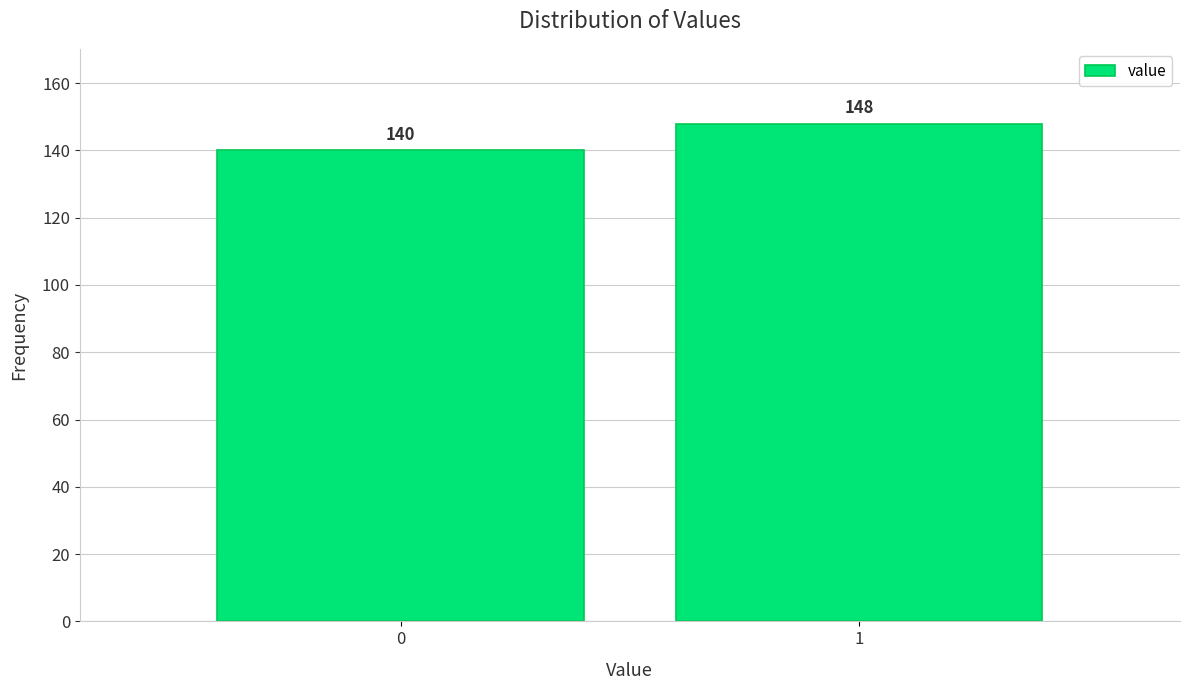

Reading left to right, what are all the values shown in this chart?

140	148